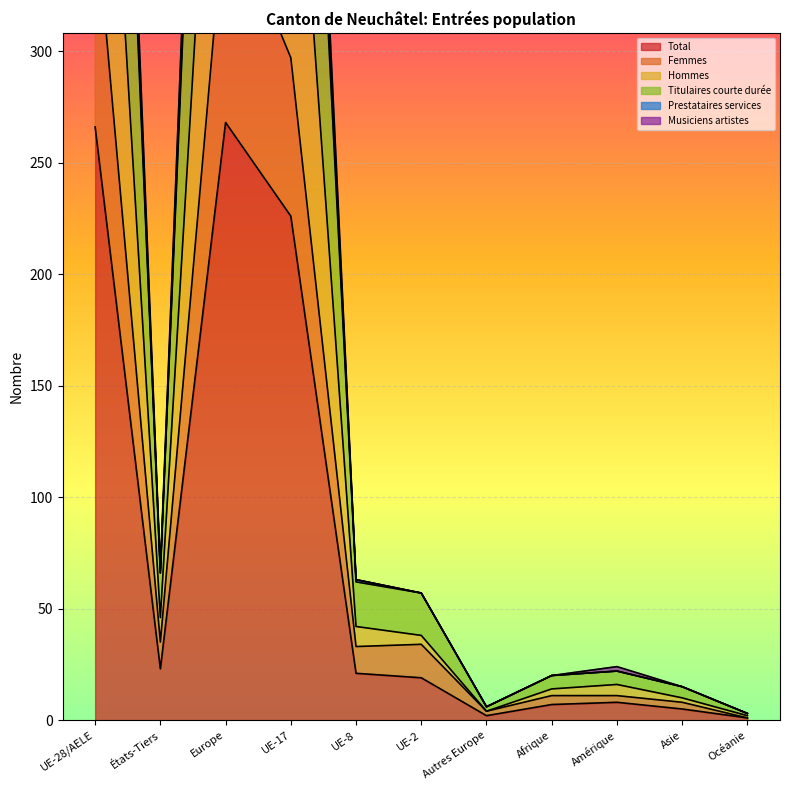

Is the value of Femmes at UE-2 greater than the value of Prestataires services at UE-8?

No